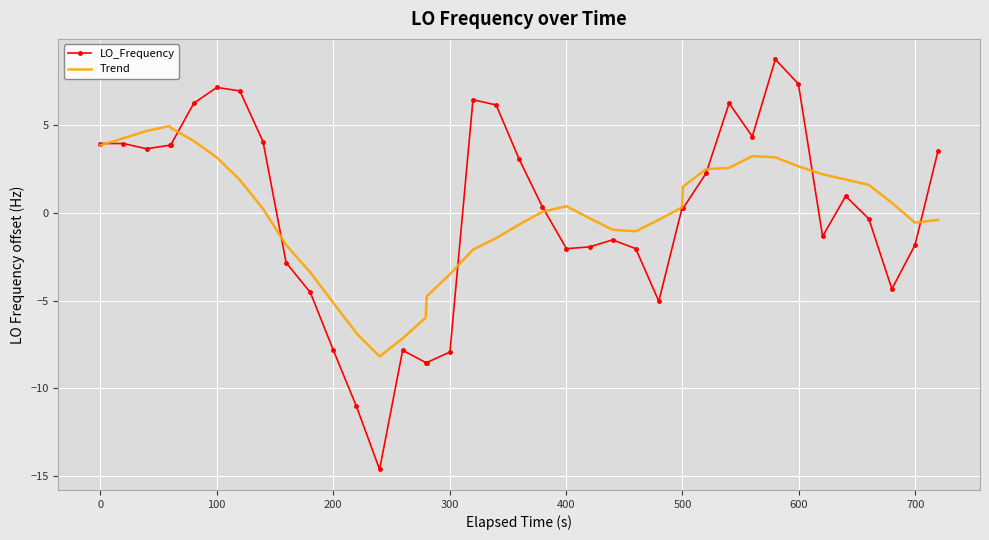

What is the maximum value for Trend?

5.0